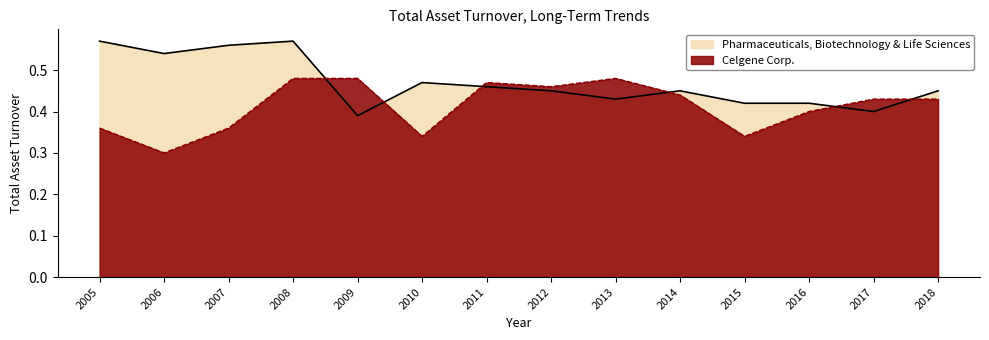

What is the value of the Pharmaceuticals, Biotechnology & Life Sciences point at the 13th from the left?

0.4